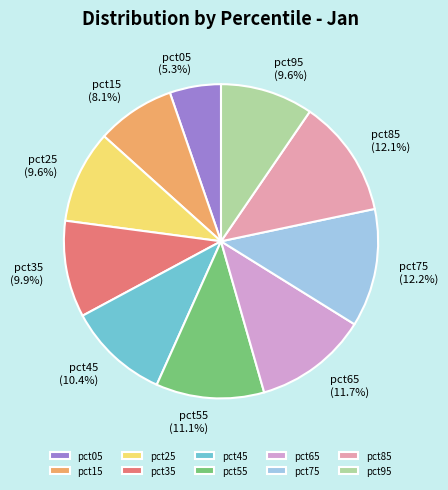

Which slice is the smallest?

pct05